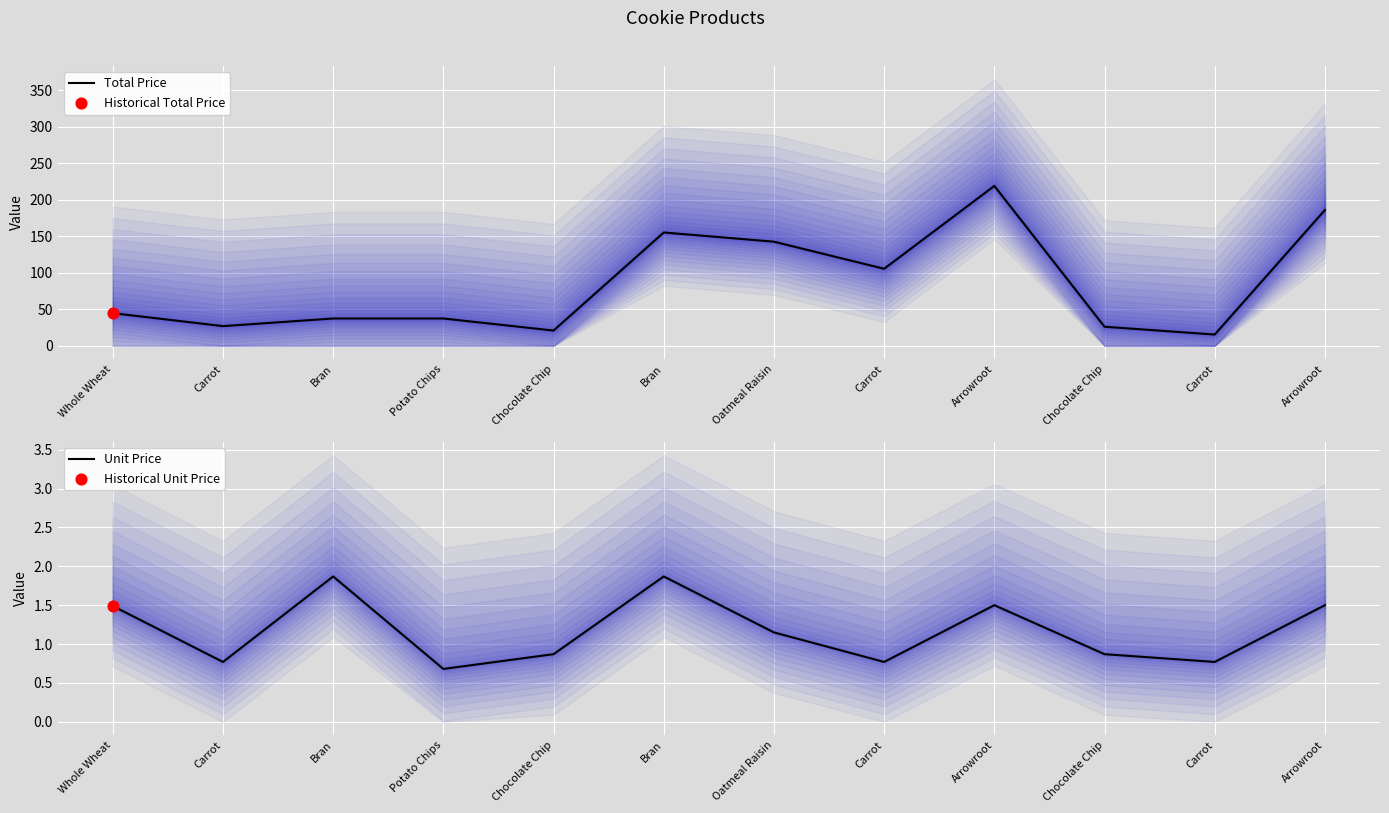

Which series contains the highest Y value?

Total Price